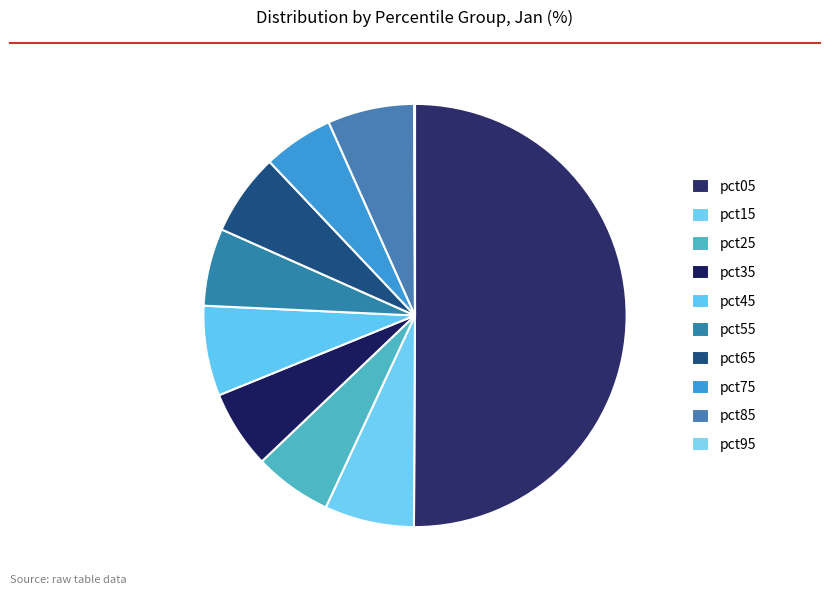

Which has a higher value, pct45 or pct85?

pct45